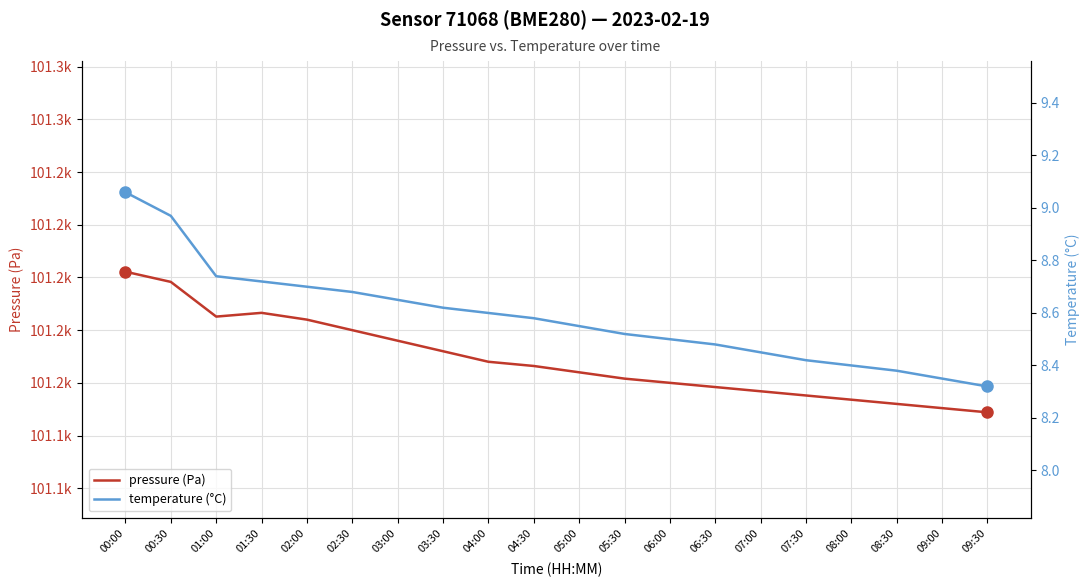

Which series changed the most between 03:00 and 09:30?

pressure (Pa)